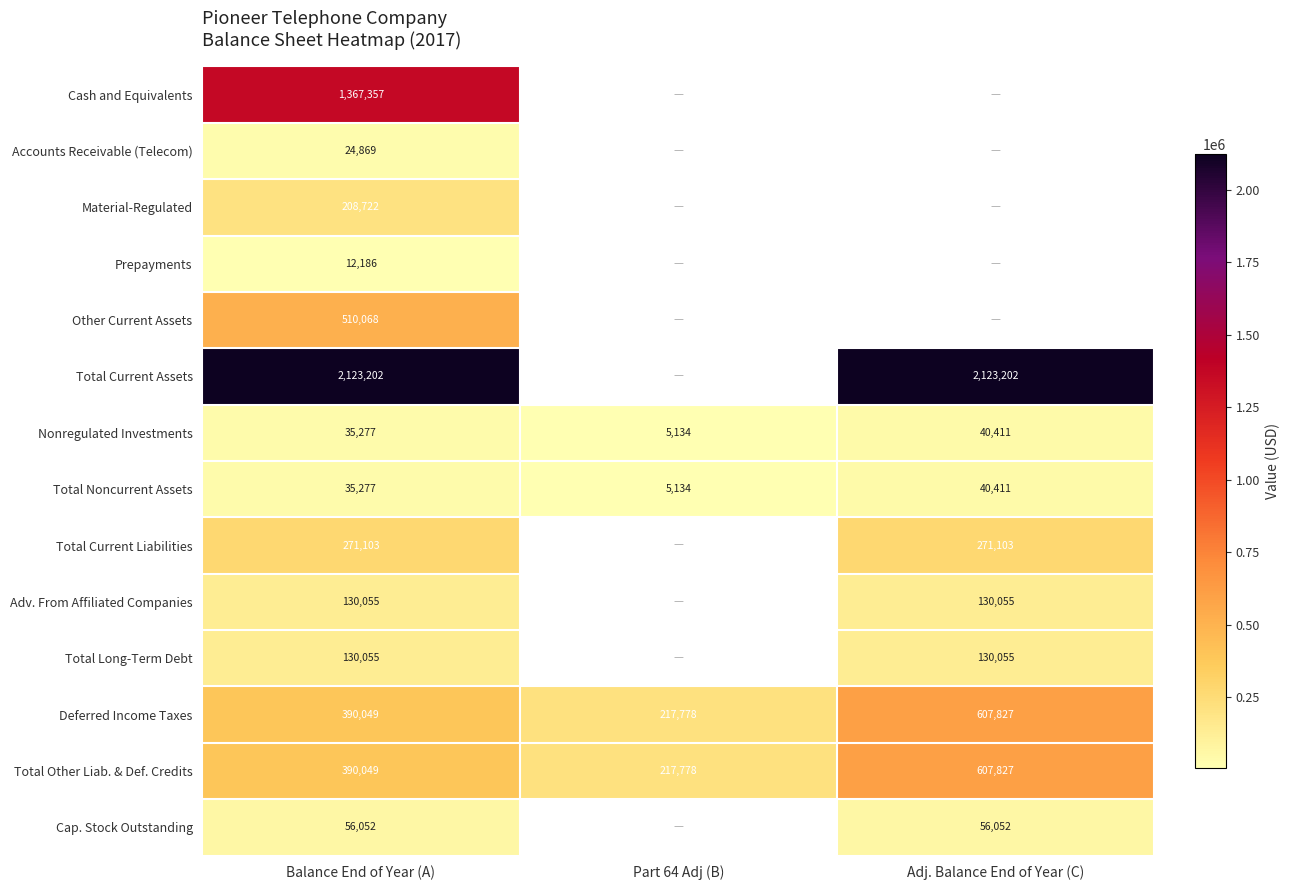

At which label does Deferred Income Taxes reach its peak?

Adj. Balance End of Year (C)